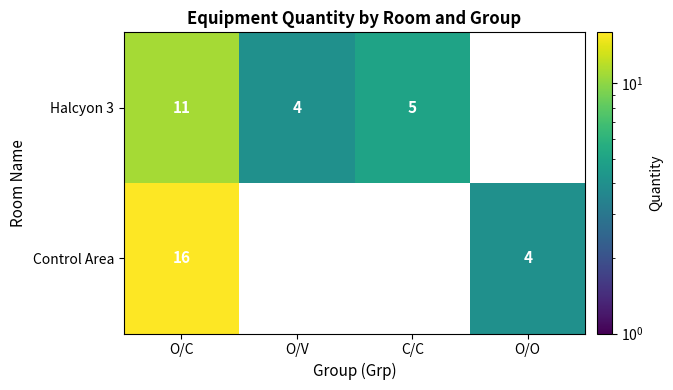

Is it true that Halcyon 3 equals 5 at C/C?

True